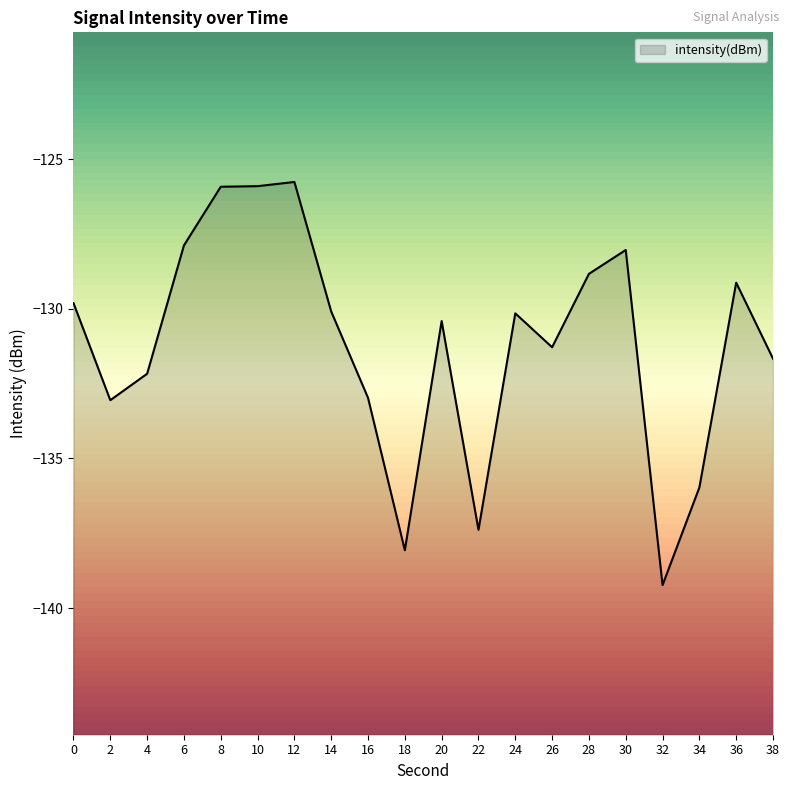

The chart shows a value of -125.8 at 12. True or false?

True